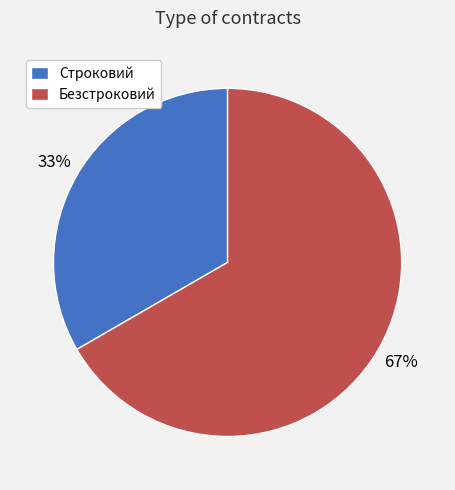

Rank the categories by value from lowest to highest.

Строковий, Безстроковий